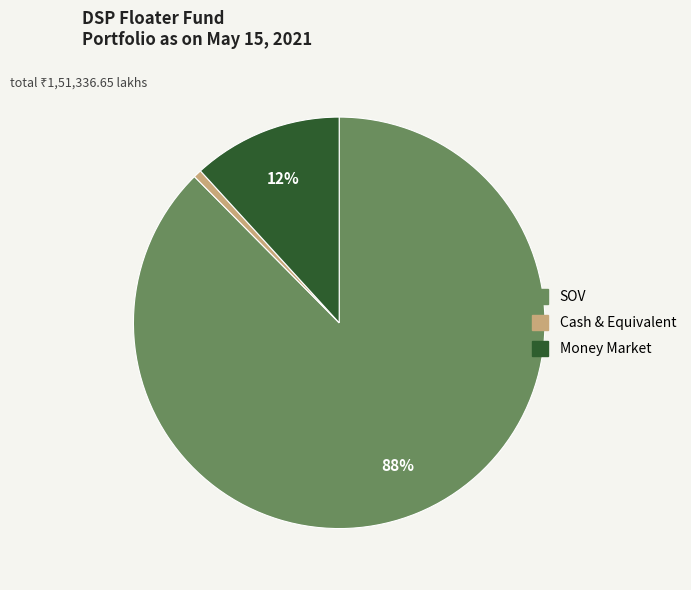

Rank the categories by value from highest to lowest.

SOV, Money Market, Cash & Equivalent